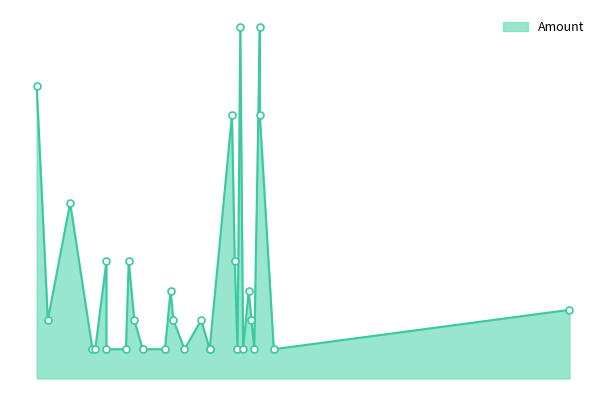

Between 2020-01-24 and 2020-04-07, which is larger?

2020-01-24